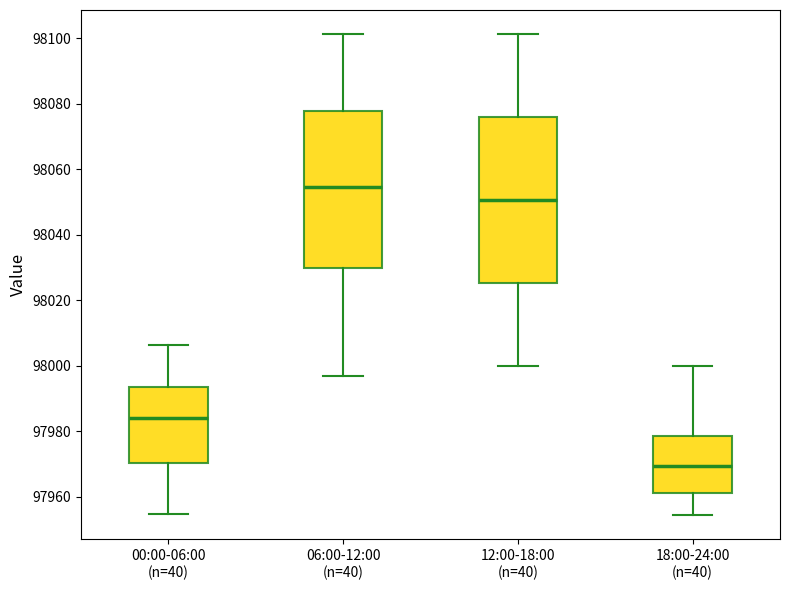

Reading left to right, transcribe this box plot: for each box, give where its median line is, the range the box spans, and where its two whiskers end, as read against the y-axis. The values are not printed on the chart, so give them approximately, as read against the axis.

00:00-06:00 (n=40): median 97984, box 97970 to 97994, whiskers 97954 to 98006
06:00-12:00 (n=40): median 98054, box 98030 to 98078, whiskers 97996 to 98102
12:00-18:00 (n=40): median 98050, box 98026 to 98076, whiskers 98000 to 98102
18:00-24:00 (n=40): median 97970, box 97962 to 97978, whiskers 97954 to 98000